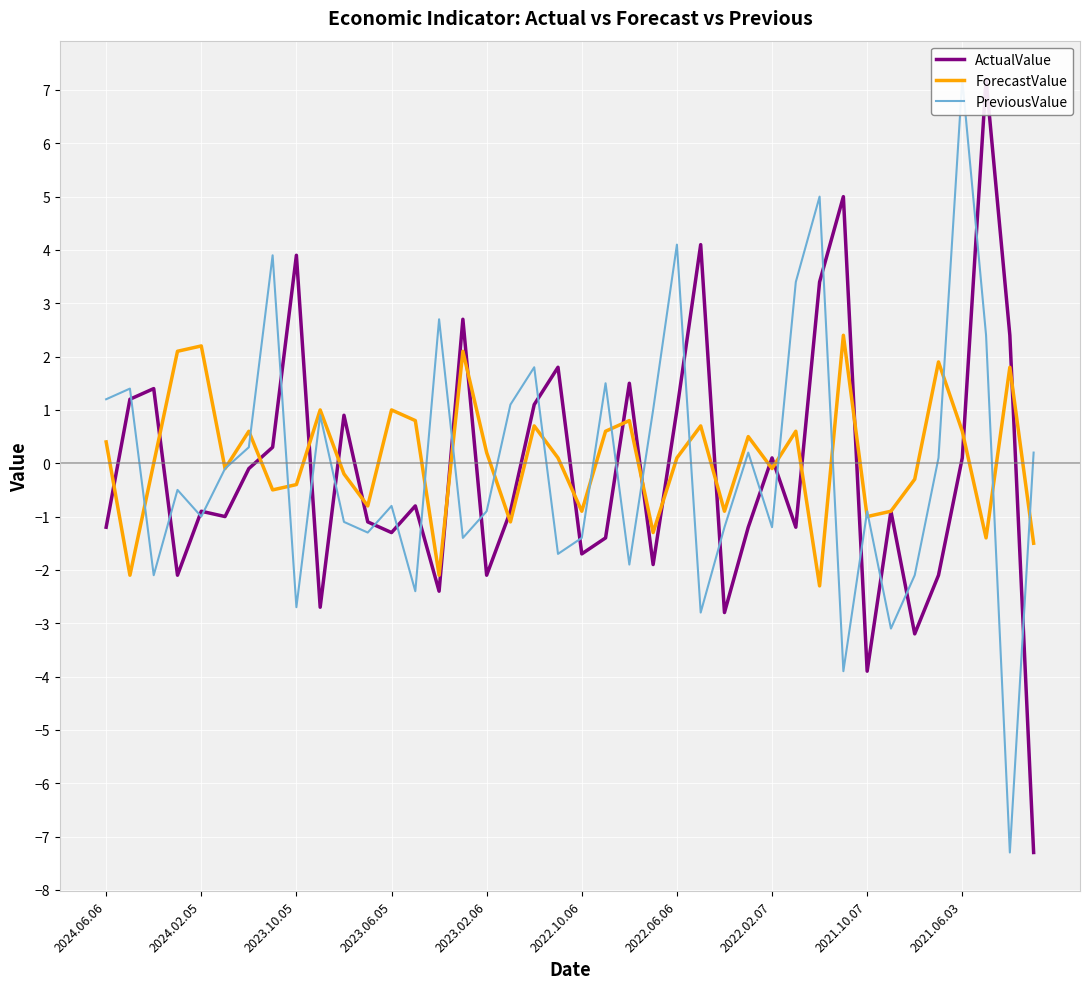

Is it true that ForecastValue equals 1.0 at 2023.06.05?

True